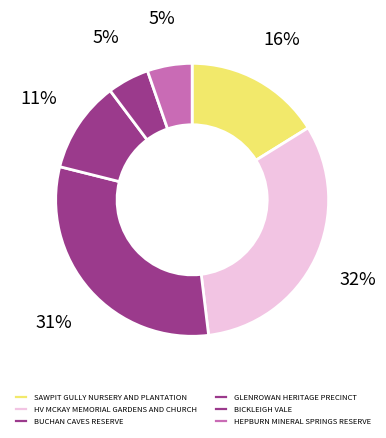

What is the change in value from BUCHAN CAVES RESERVE to HEPBURN MINERAL SPRINGS RESERVE?

-9585